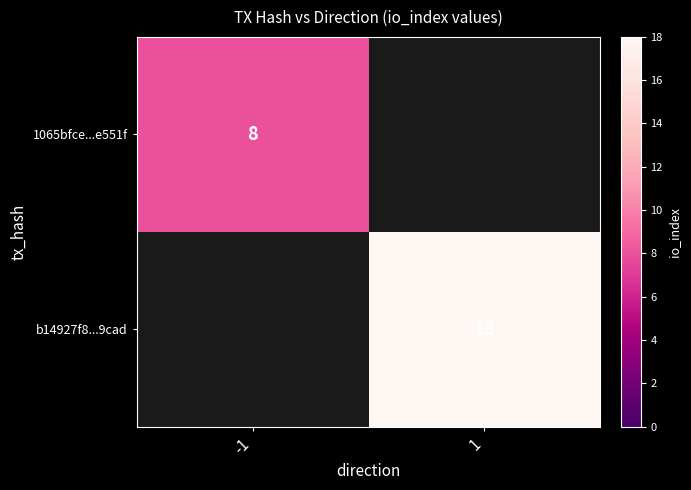

The 1065bfce...e551f series shows 5 at -1. True or false?

False